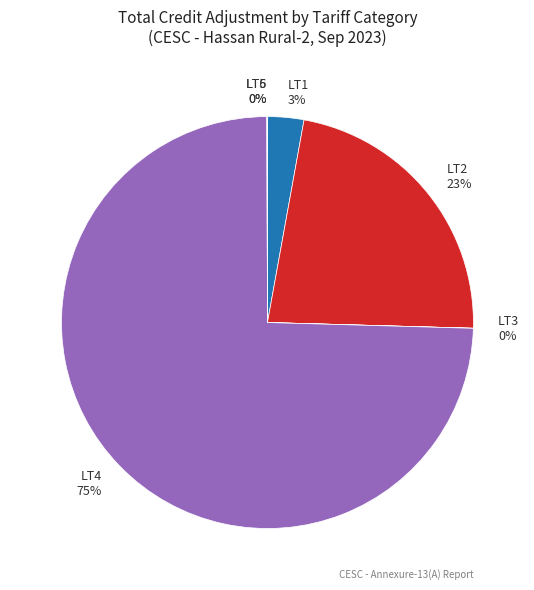

What is the ratio of the value at LT2 to the value at LT4?

0.3